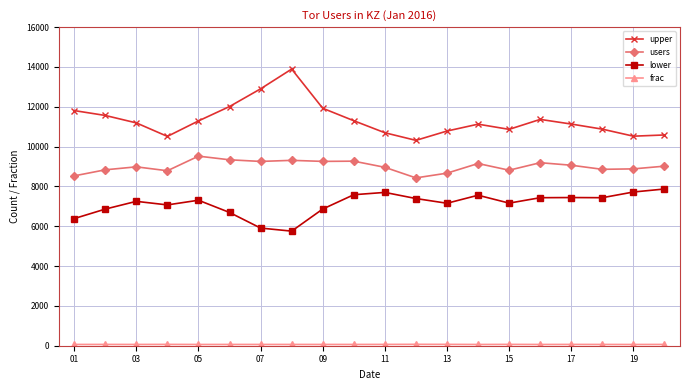

True or false: lower and users intersect in this chart.

False